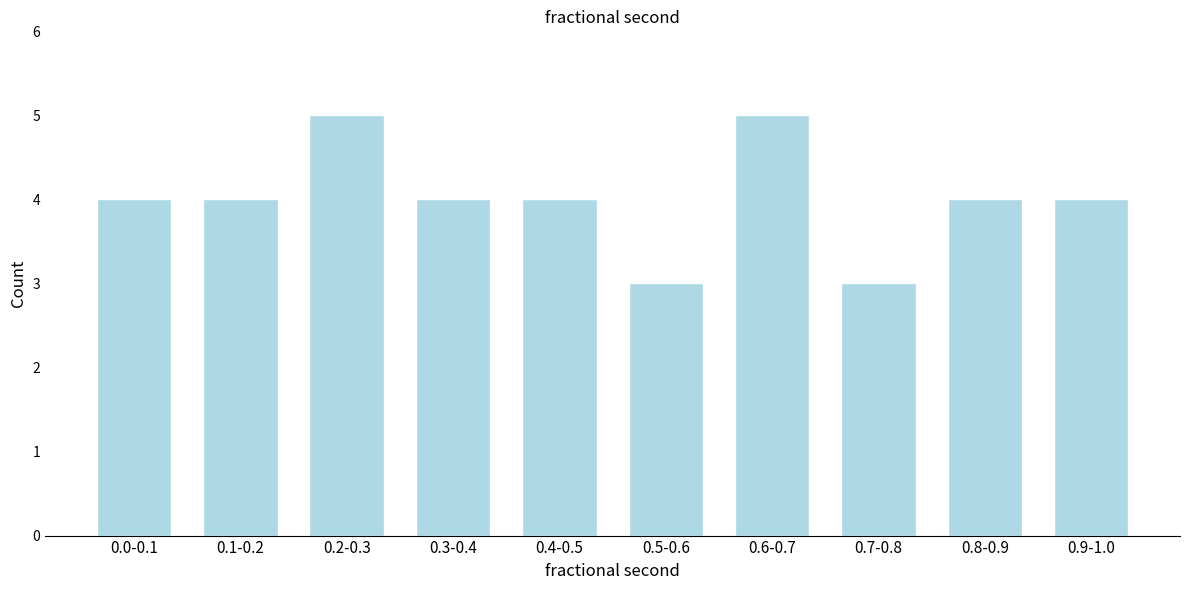

Reading left to right, what are all the values shown in this chart?

4	4	5	4	4	3	5	3	4	4